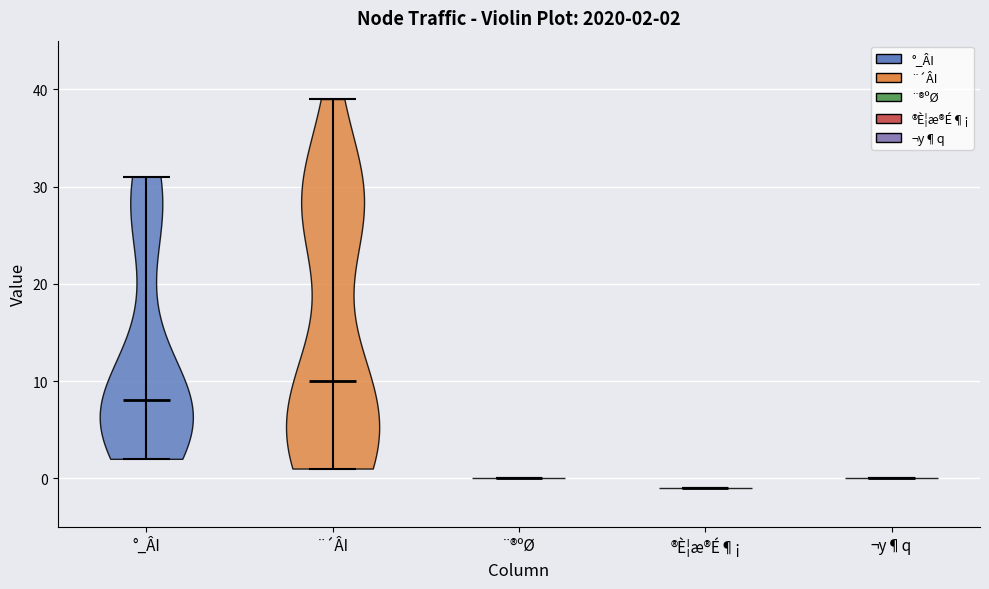

Which violin has the highest median line?

¨´ÂI